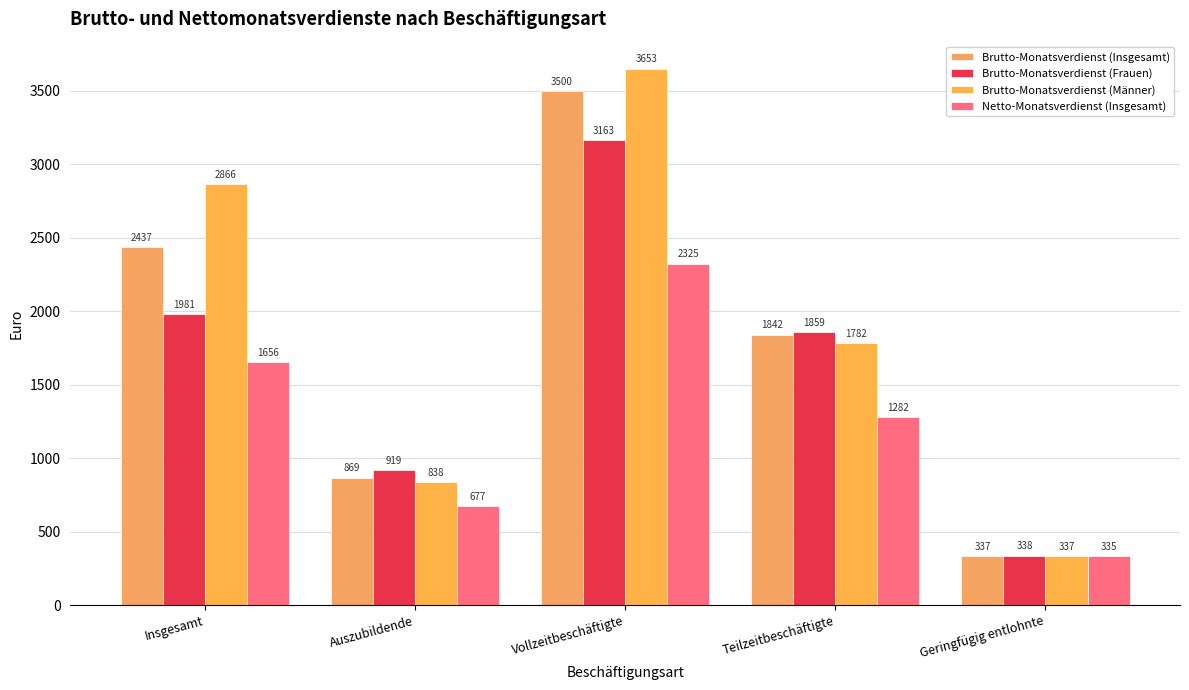

List the labels in order of Brutto-Monatsverdienst (Frauen) value, smallest first.

Geringfügig entlohnte, Auszubildende, Teilzeitbeschäftigte, Insgesamt, Vollzeitbeschäftigte